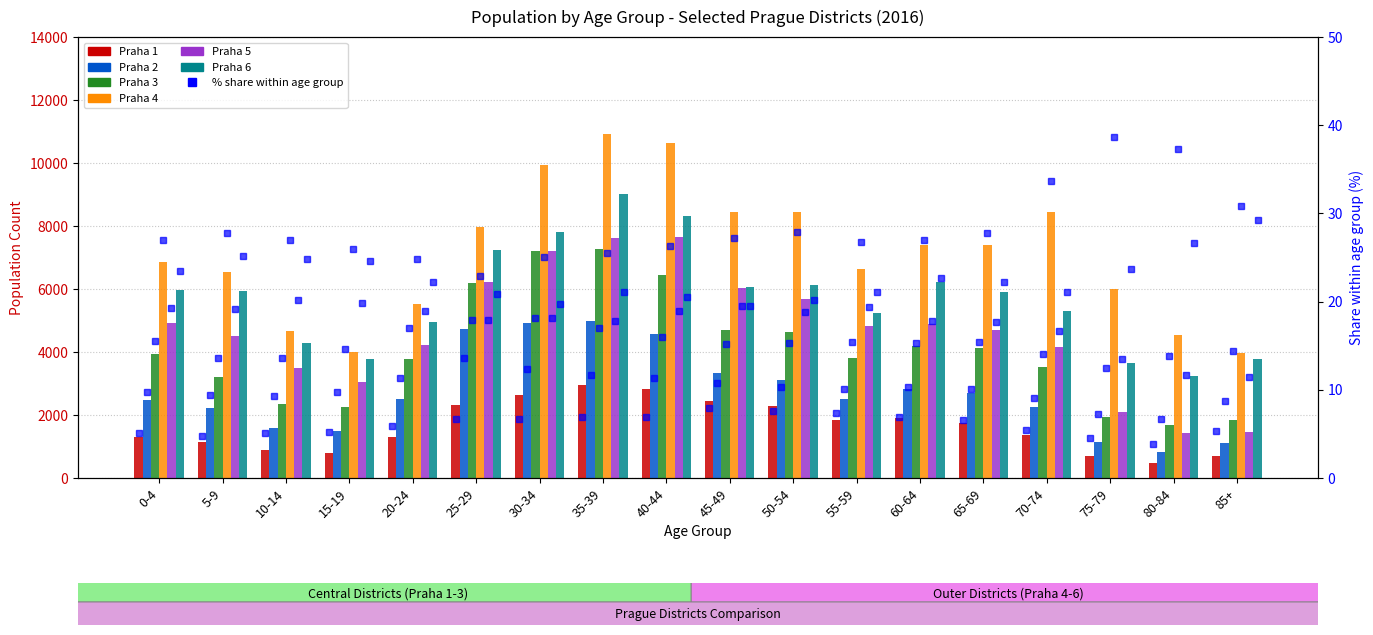

What is the label of the 18th bar from the left?

85+